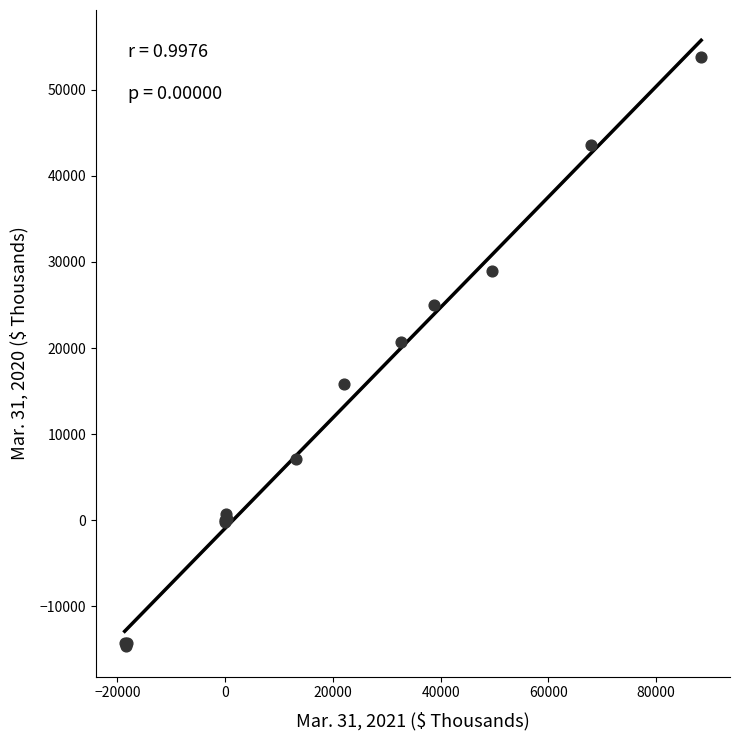

What Y value in the scatter plot is closest to 19589?

20696.0